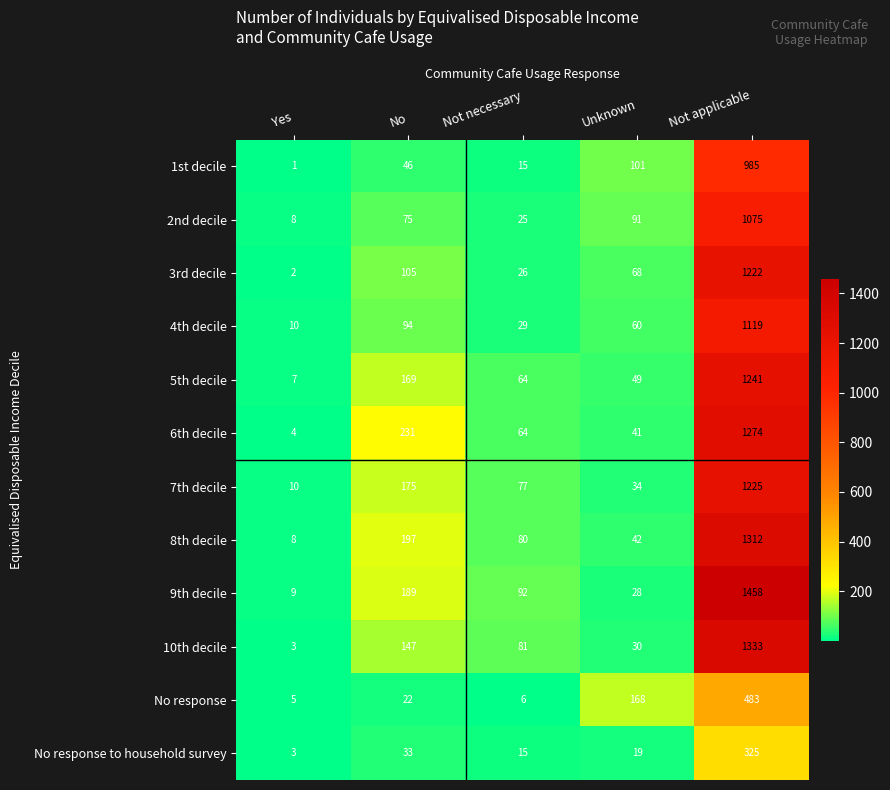

Is the value of 2nd decile at Not applicable greater than the value of 9th decile at Unknown?

Yes